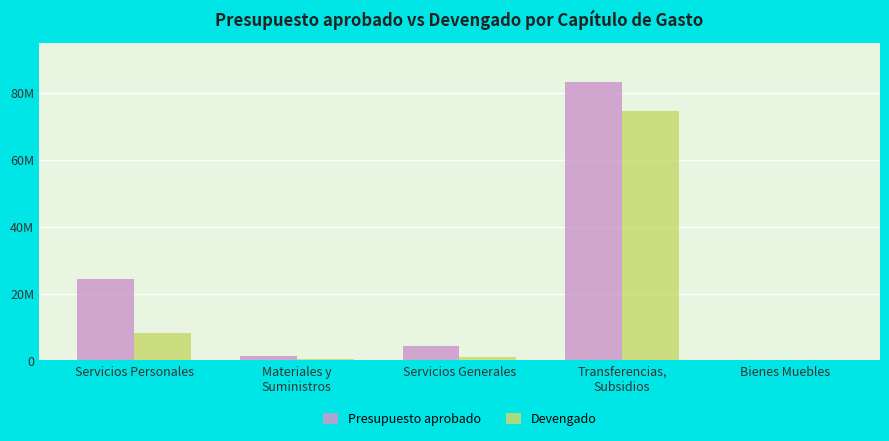

What is the total value across all series at Transferencias,
Subsidios?

157794200